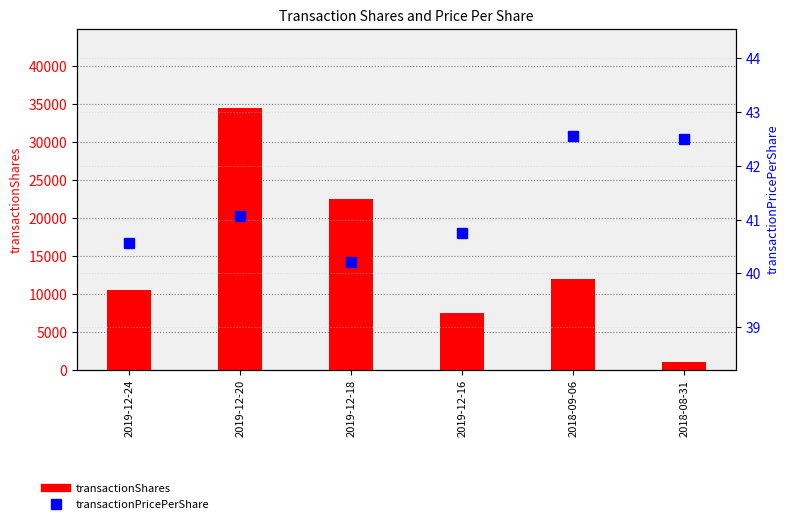

At which category is the sum across all series the highest?

2019-12-20